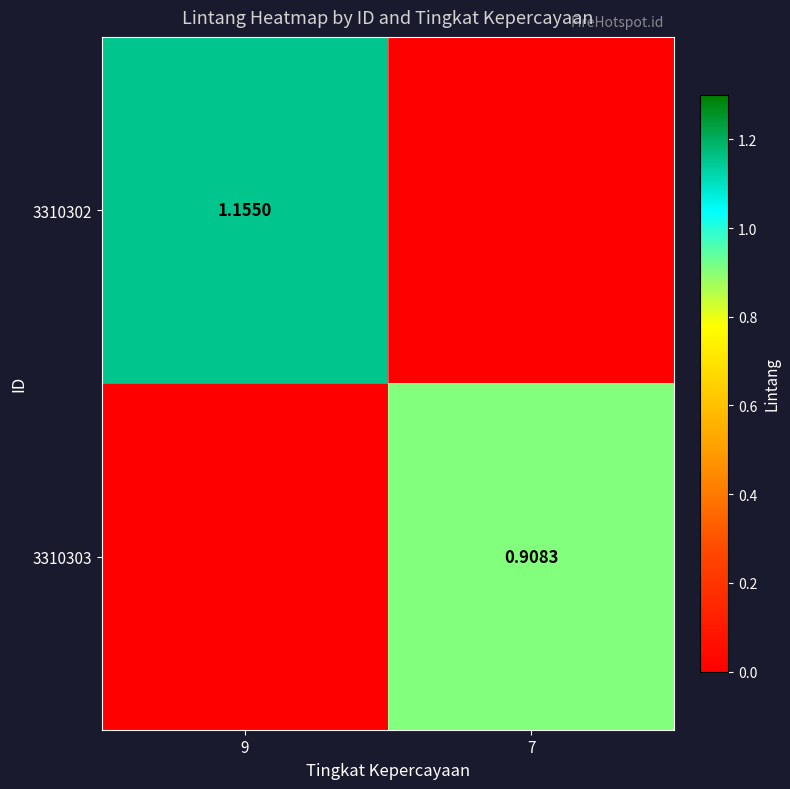

What is the highest value of the 3310302 series?

1.2